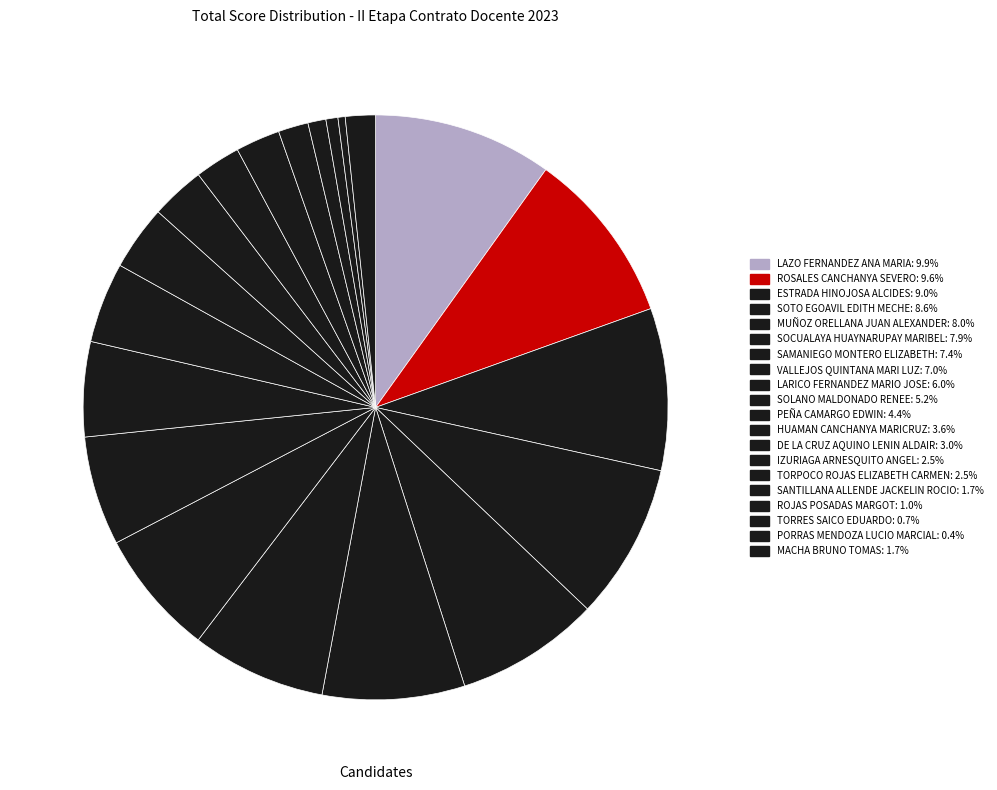

Is there any slice that represents more than half of the pie?

No